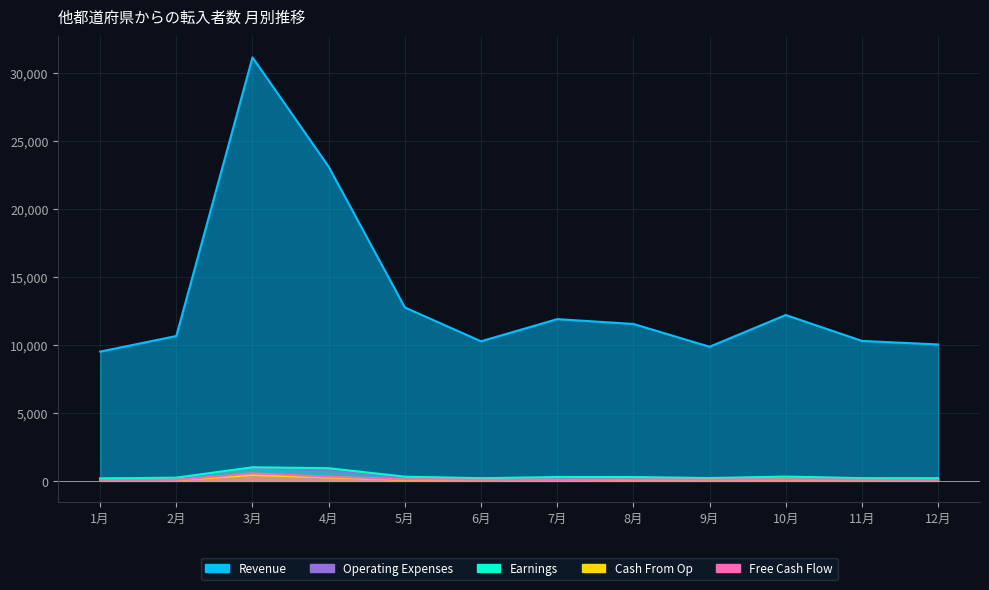

Where is Free Cash Flow nearest to the value 307?

4月